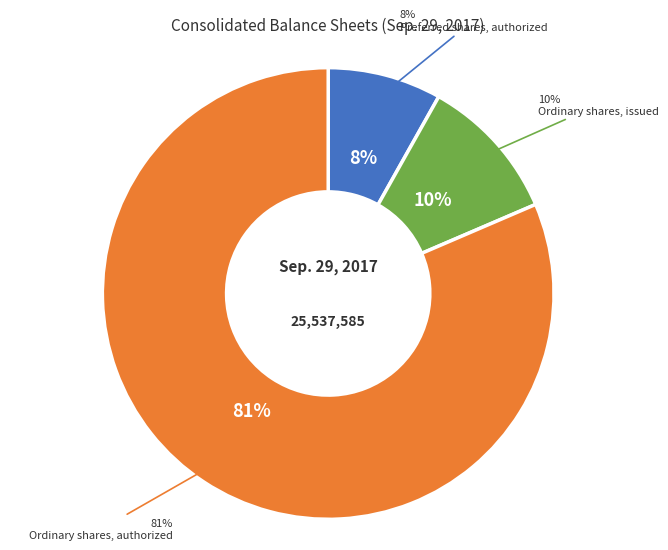

How many slices are in this pie chart?

3